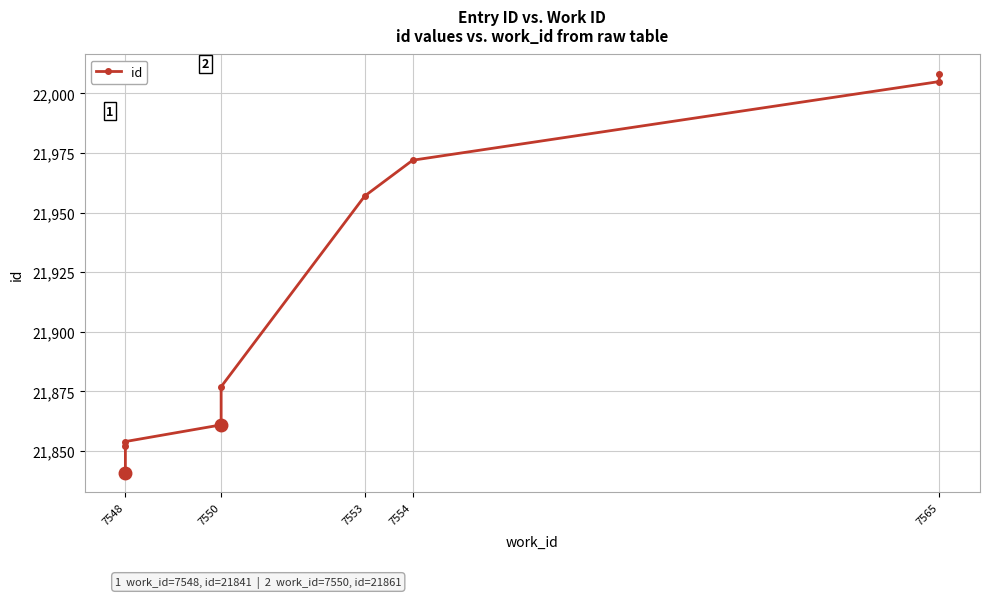

What is the sum of all values?

219069